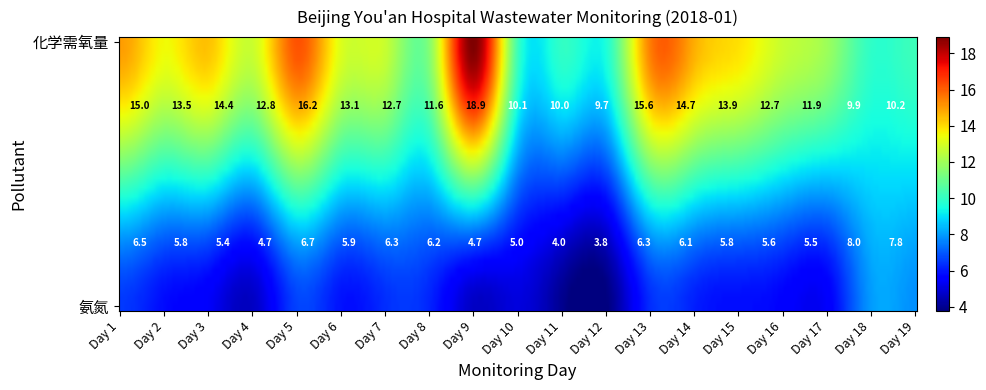

The Day 7 series shows 12.7 at 化学需氧量. True or false?

True